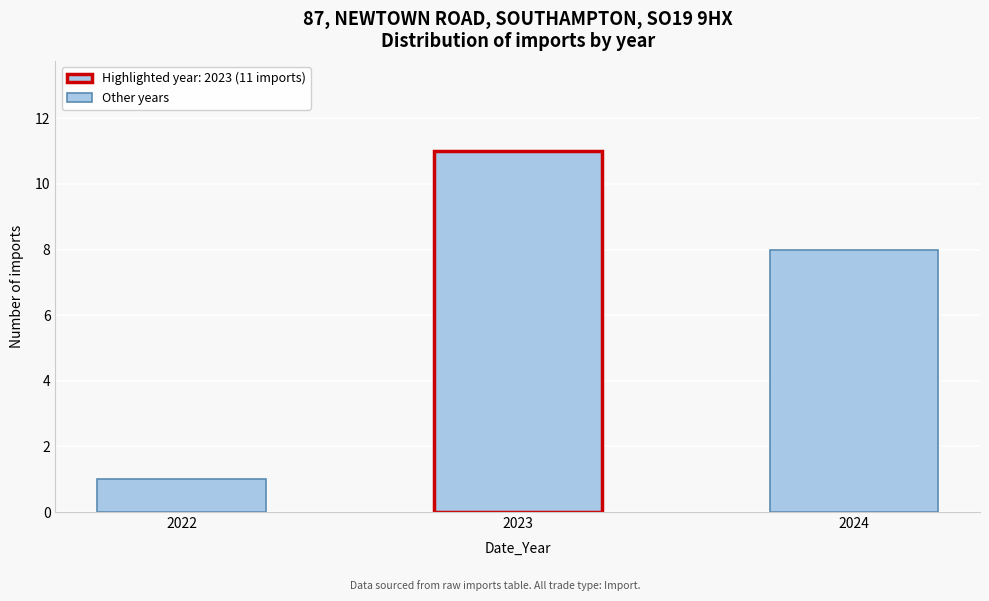

Reading right to left, transcribe all the data shown in this chart.

2024=8	2023=11	2022=1